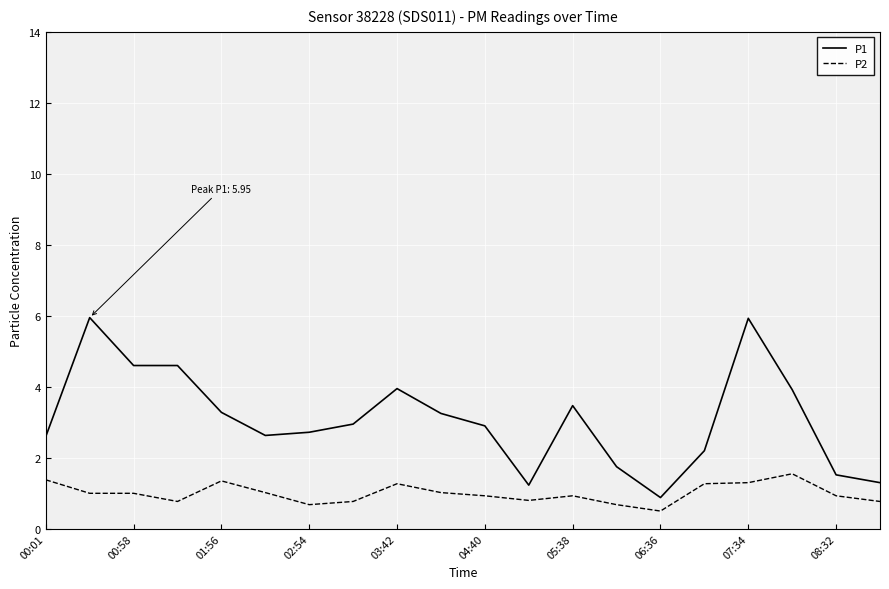

Which series has the largest total across all categories?

P1